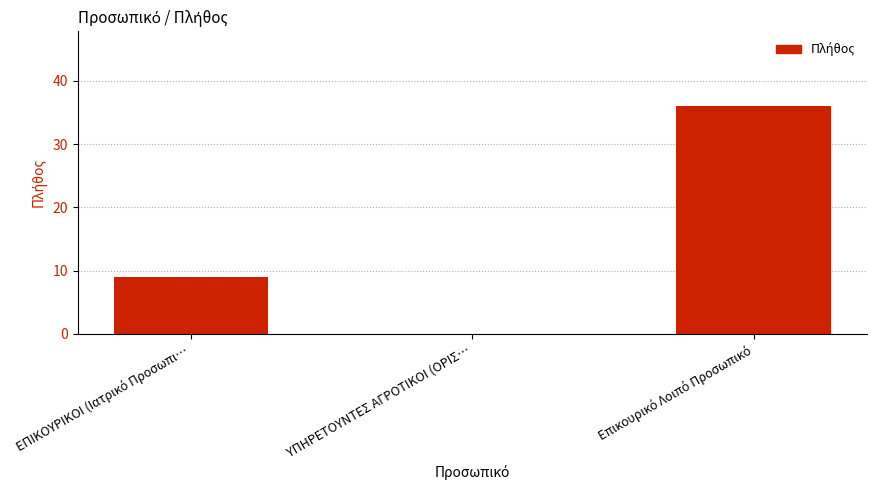

What is the sum of all values?

45